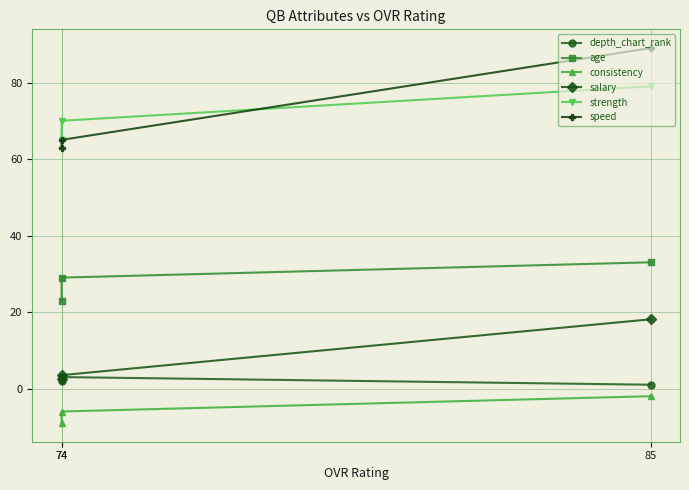

What is the difference between the salary values at 85 and 74?

15.5